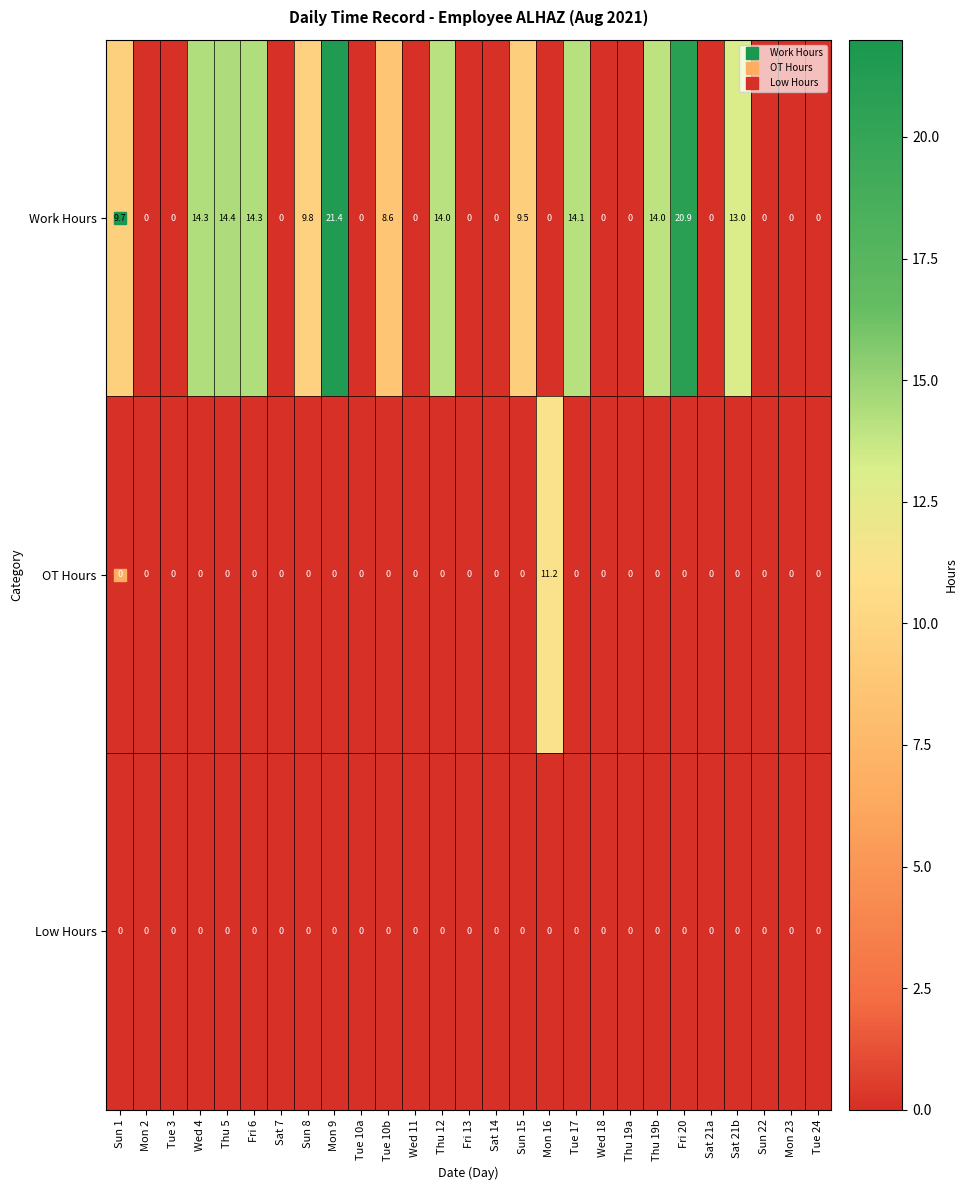

Is it true that Low Hours equals 0.0 at Sun 1?

True